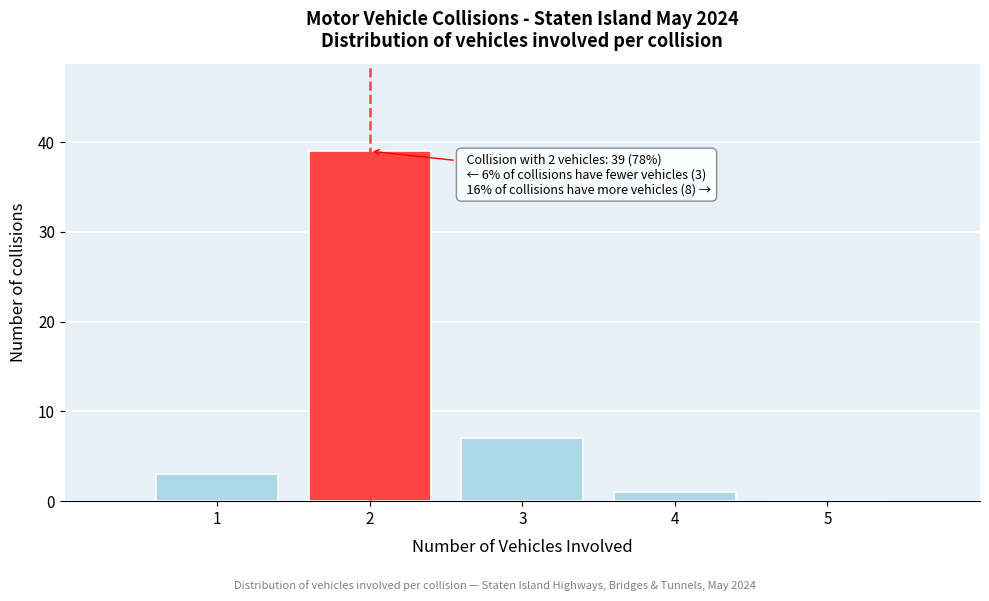

Over which range of the x-axis is the bar tallest?

1.5 to 2.5